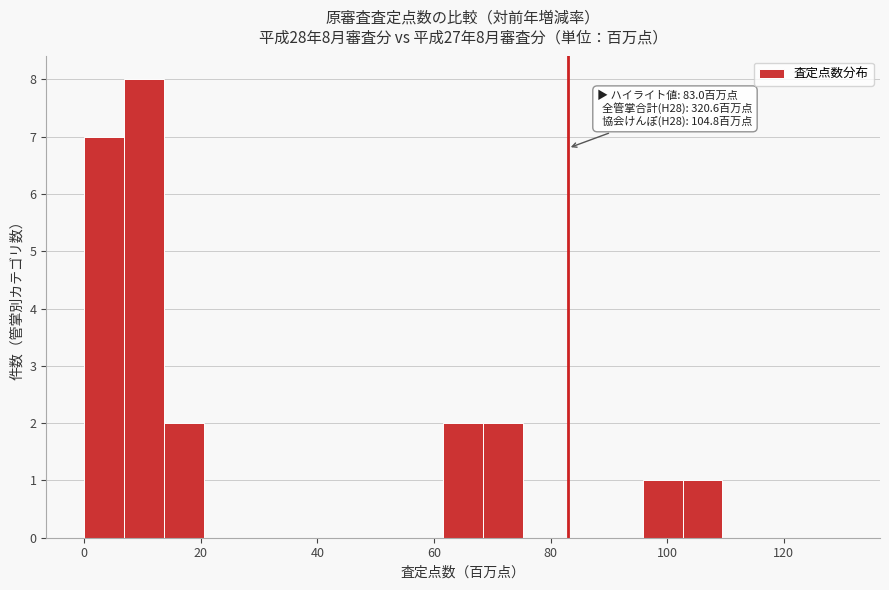

Read against the x-axis, roughly where is the centre of the tallest bar?

10